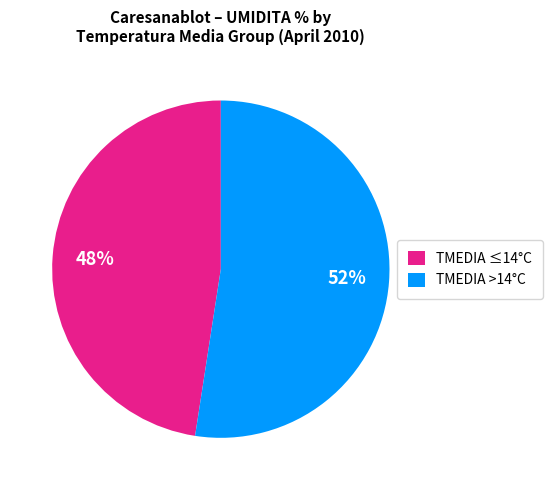

To the nearest percent, what percentage of the pie is TMEDIA ≤14°C?

48%